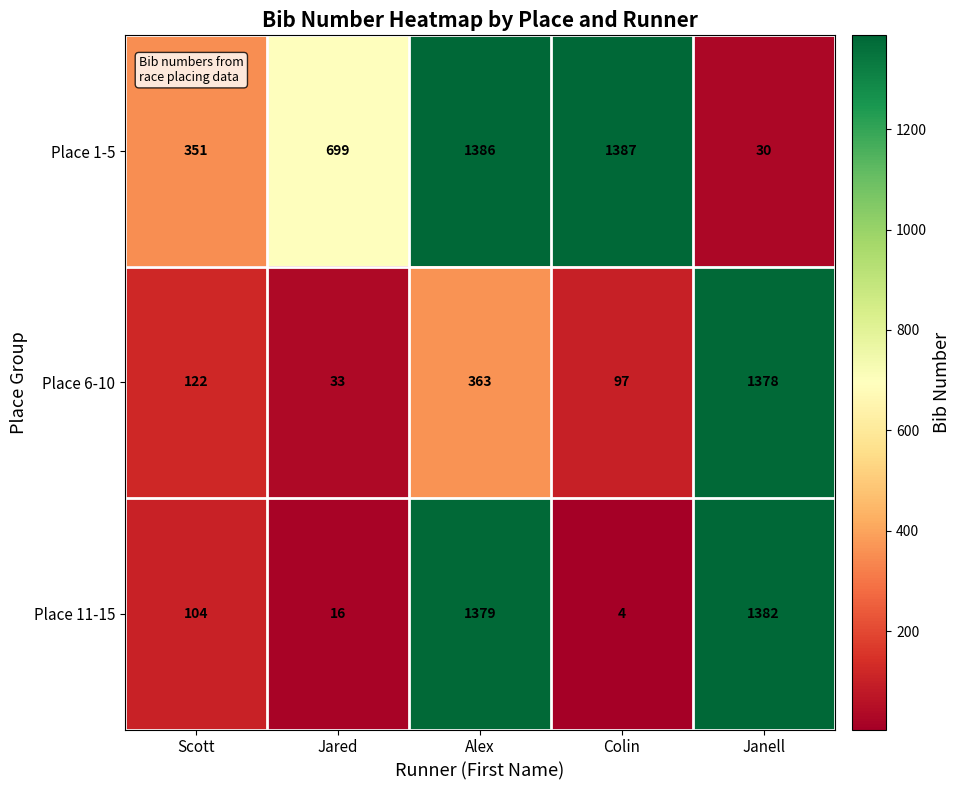

Which label corresponds to the smallest value in the chart?

Colin